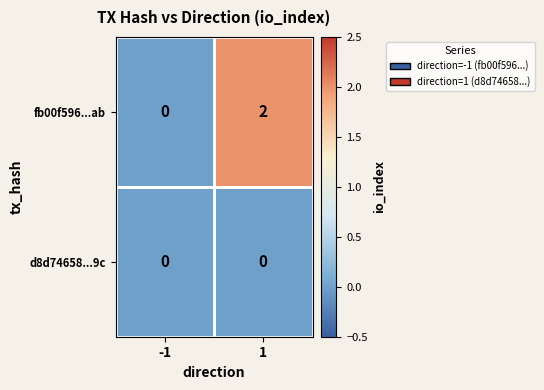

List the series in order of their overall mean, highest first.

fb00f596...ab, d8d74658...9c